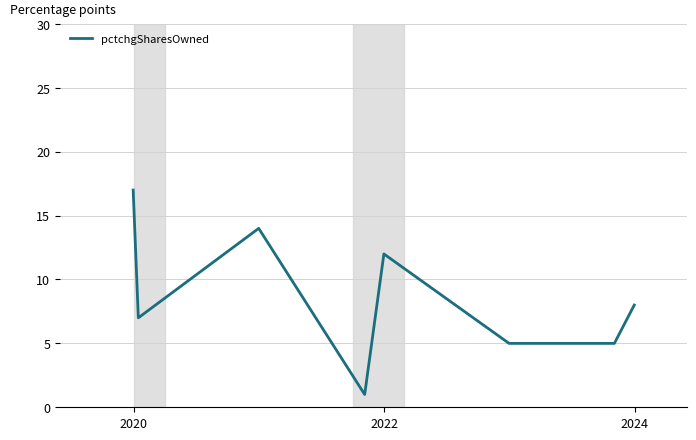

Count the number of categories in the chart.

8